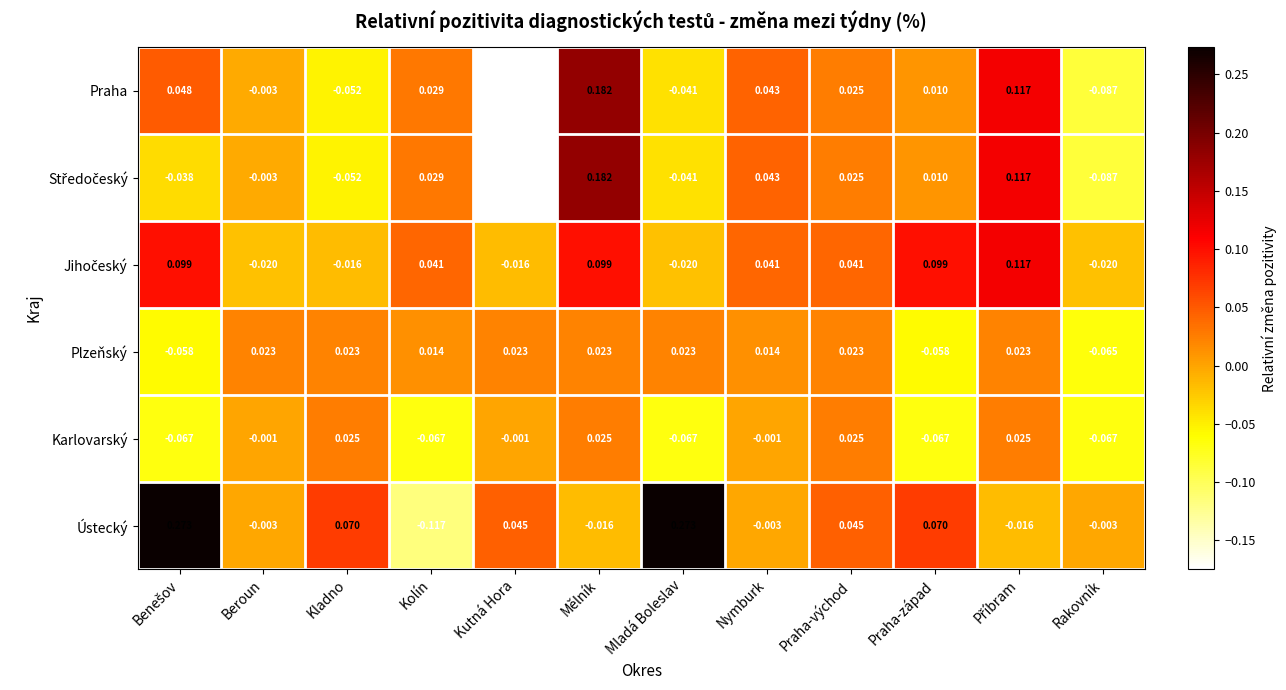

At which category is the sum across all series the highest?

Mělník